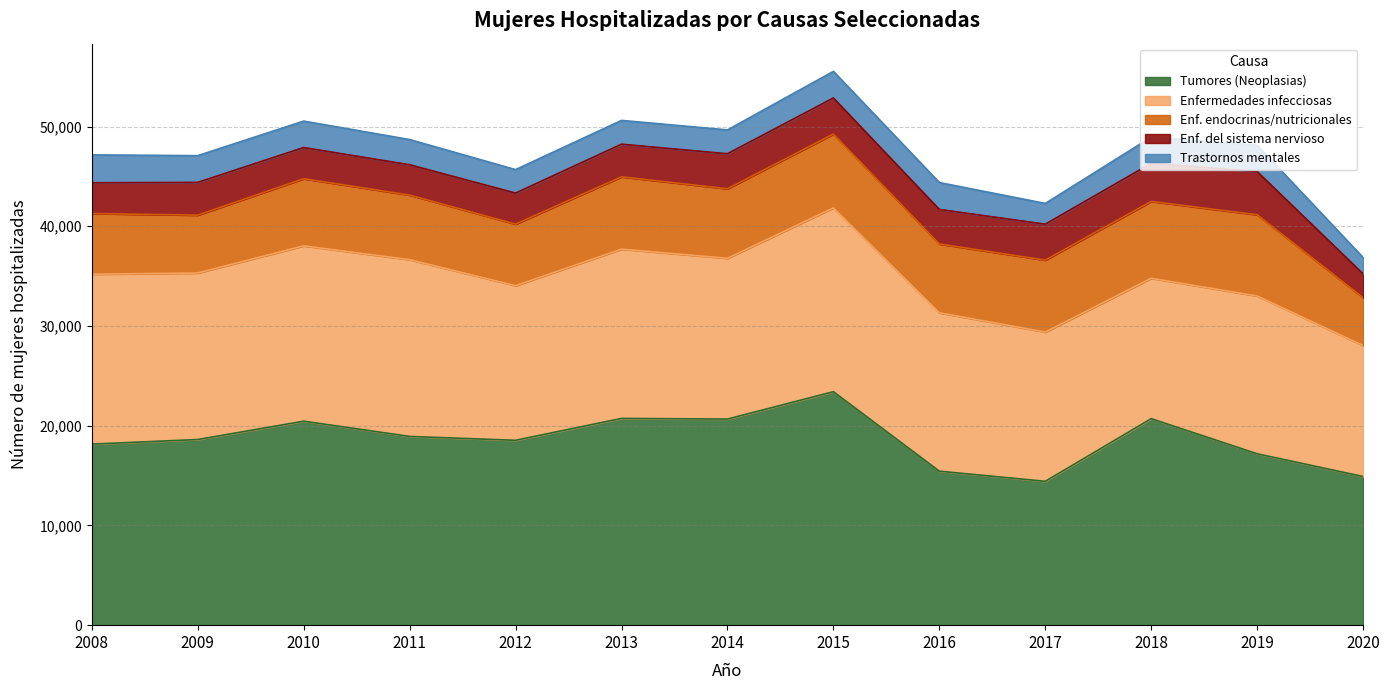

What are all the series names shown in the legend?

Tumores (Neoplasias), Enfermedades infecciosas, Enf. endocrinas/nutricionales, Enf. del sistema nervioso, Trastornos mentales